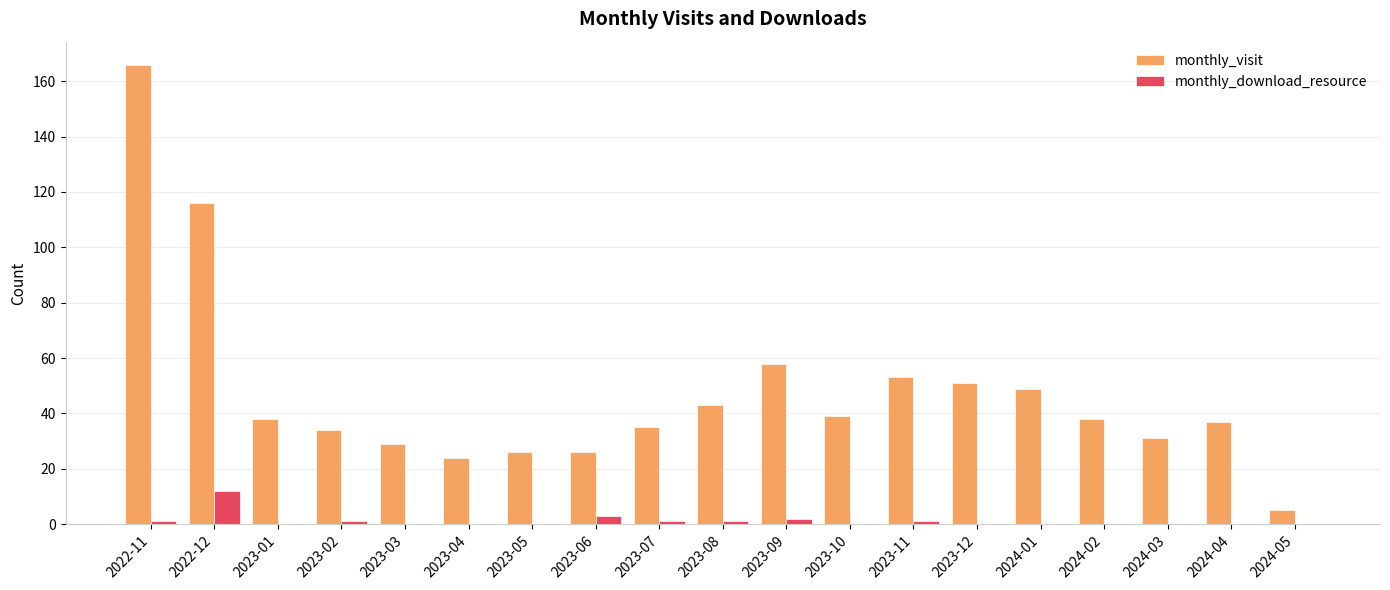

Between 2023-08 and 2023-10, which series saw the biggest shift?

monthly_visit